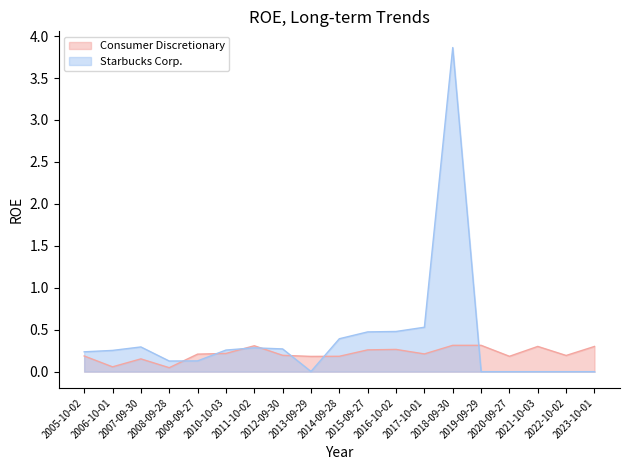

Which category has the lowest value in the Consumer Discretionary series?

2008-09-28